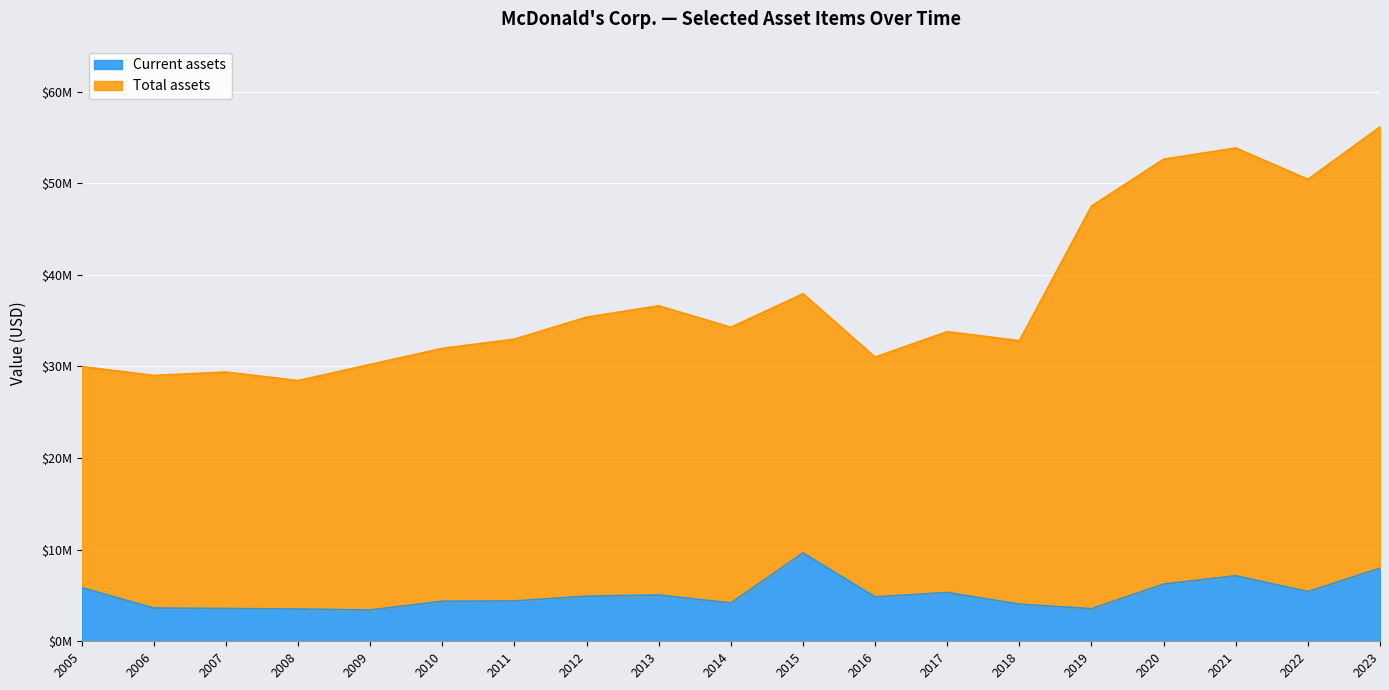

True or false: Current assets has a value of 1519805 at 2008.

False